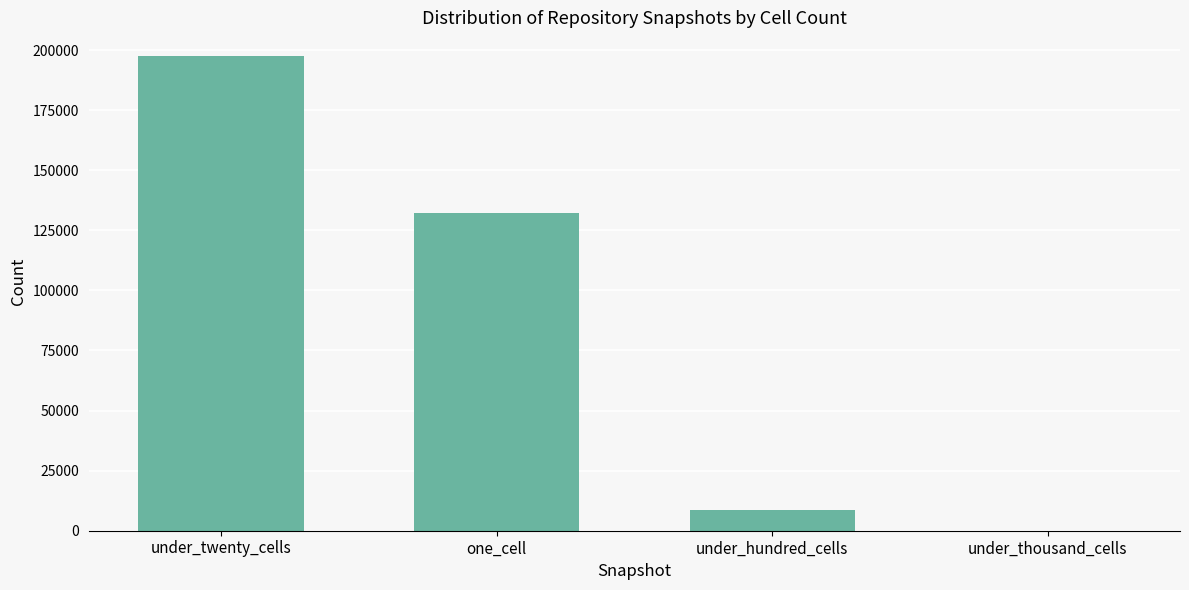

What is the greatest value displayed?

197477